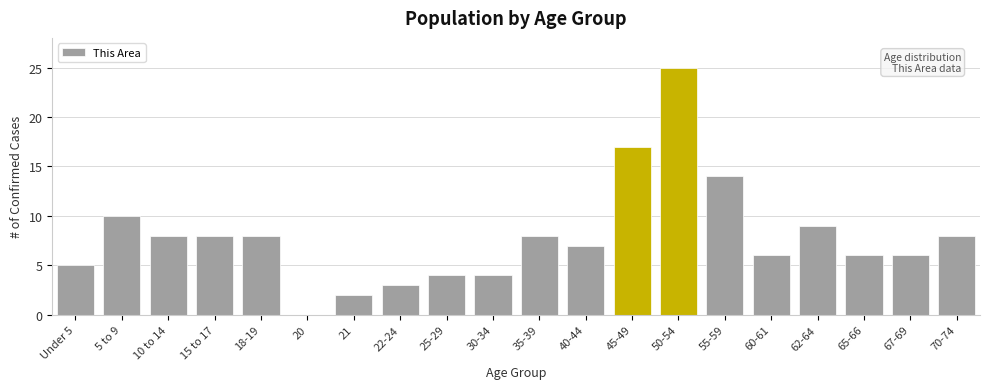

Reading left to right, what are all the values shown in this chart?

Under 5=5	5 to 9=10	10 to 14=8	15 to 17=8	18-19=8	20=0	21=2	22-24=3	25-29=4	30-34=4	35-39=8	40-44=7	45-49=17	50-54=25	55-59=14	60-61=6	62-64=9	65-66=6	67-69=6	70-74=8